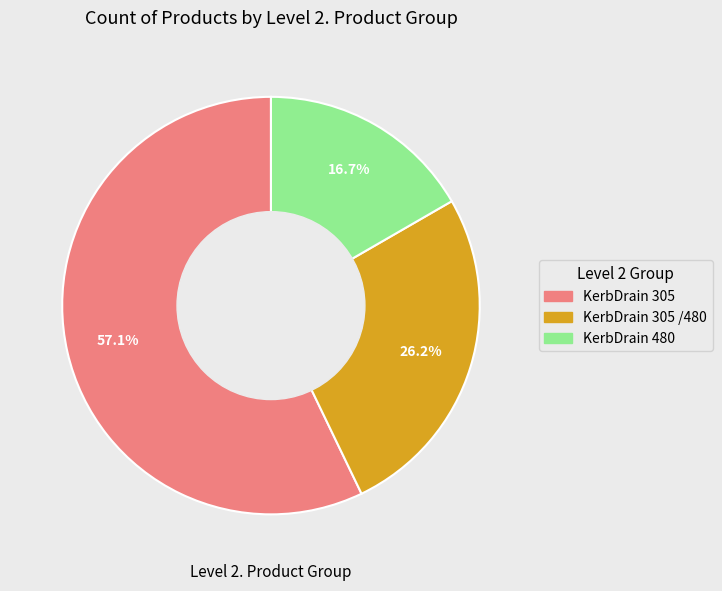

Is there a majority slice in this chart?

Yes